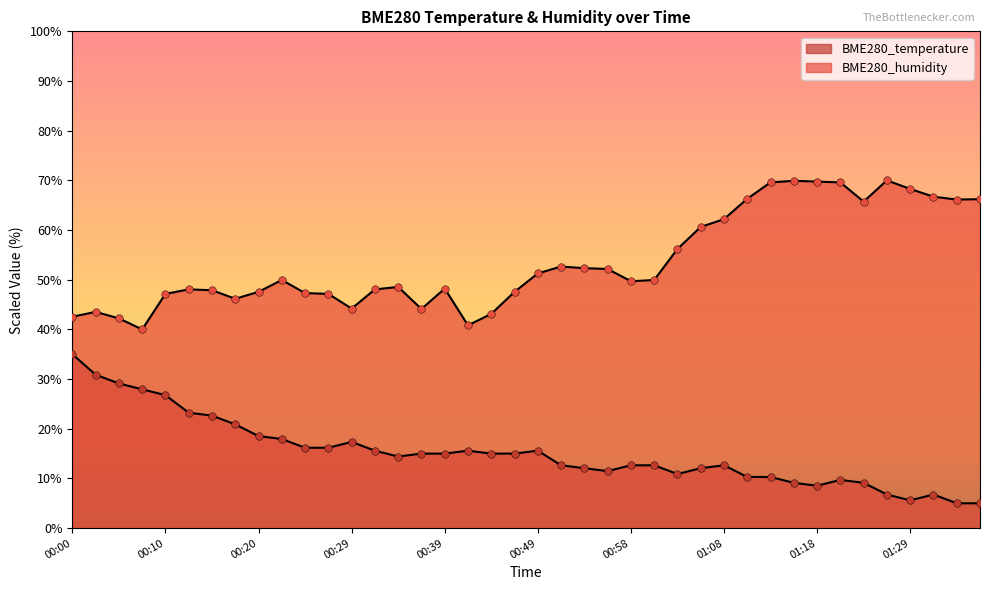

Which series contains the lowest Y value?

BME280_temperature